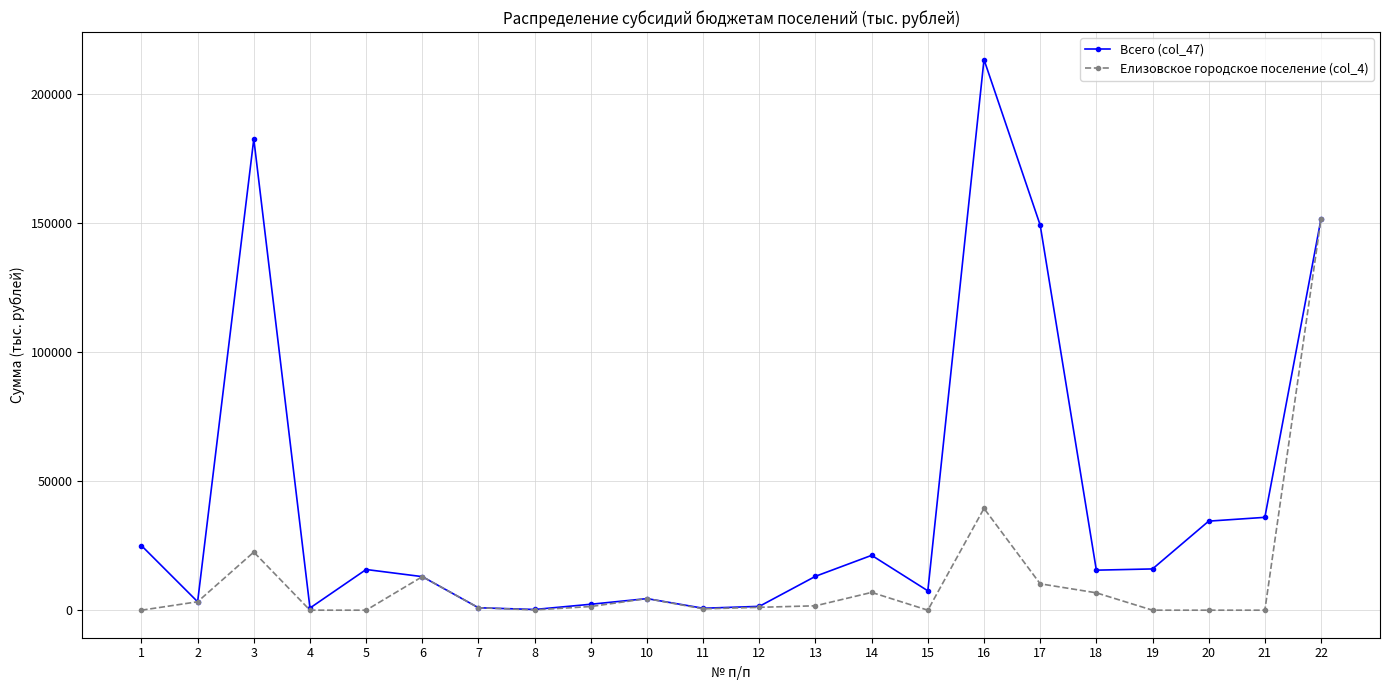

Between 8 and 16, which series saw the biggest shift?

Всего (col_47)